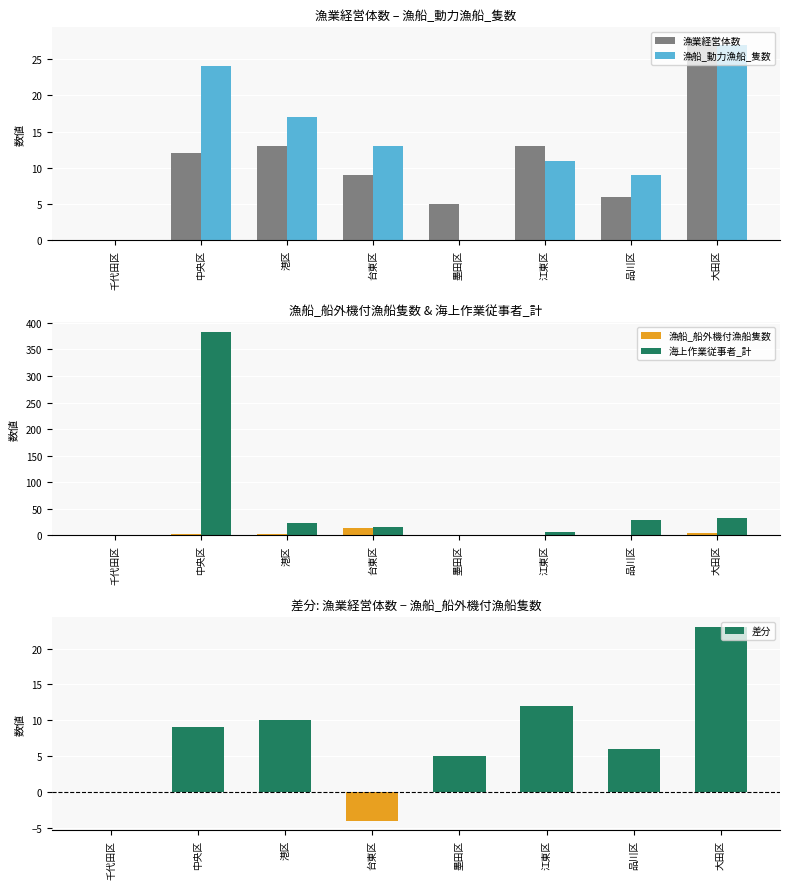

How many values in the 差分 series exceed 9?

3